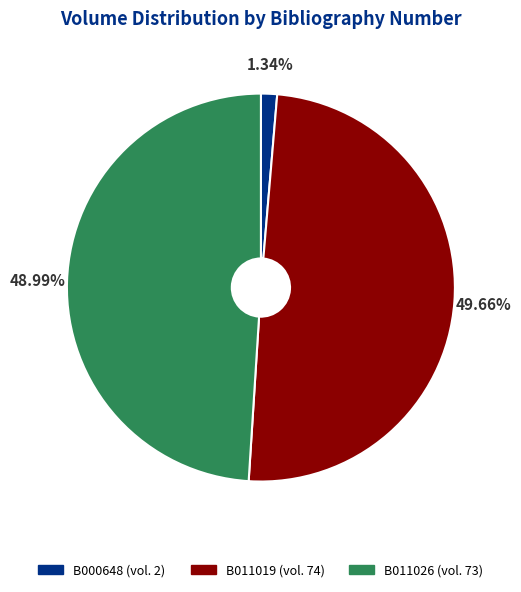

What percentage is the B011026 slice, to the nearest percent?

49%